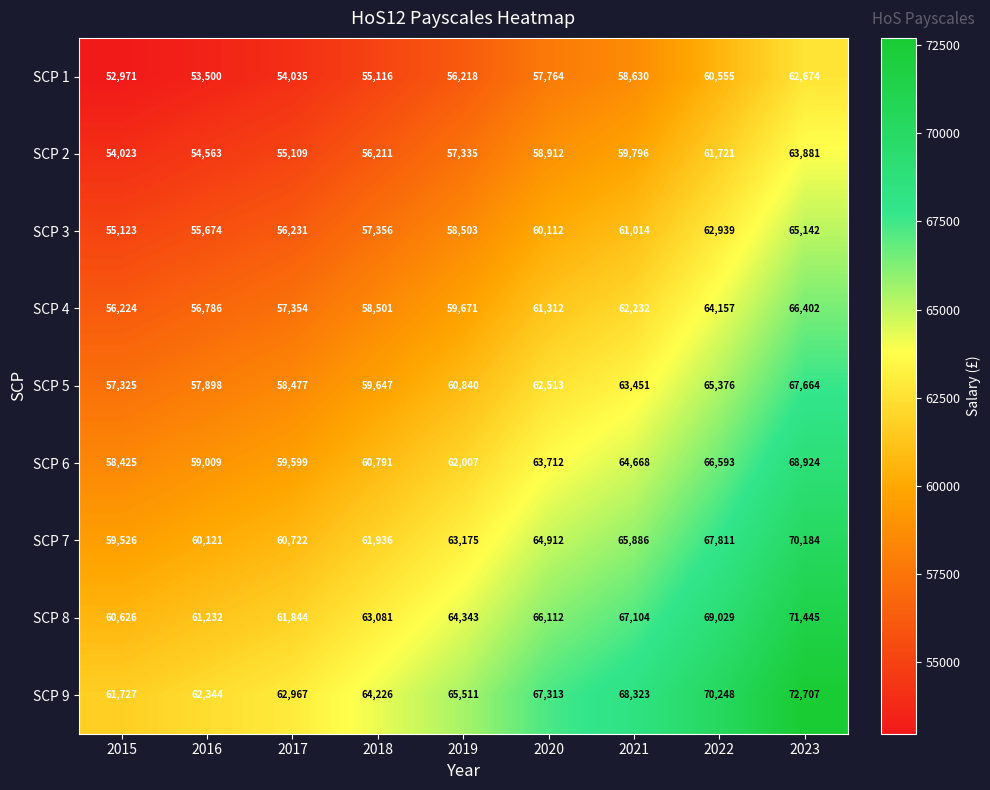

Rank the series by their maximum value, from lowest to highest.

SCP 1, SCP 2, SCP 3, SCP 4, SCP 5, SCP 6, SCP 7, SCP 8, SCP 9